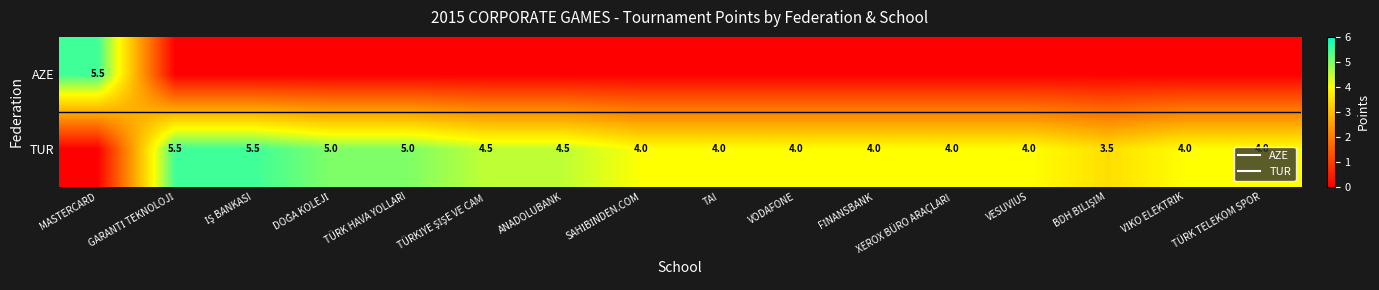

At which label does TUR first exceed 4?

GARANTİ TEKNOLOJİ